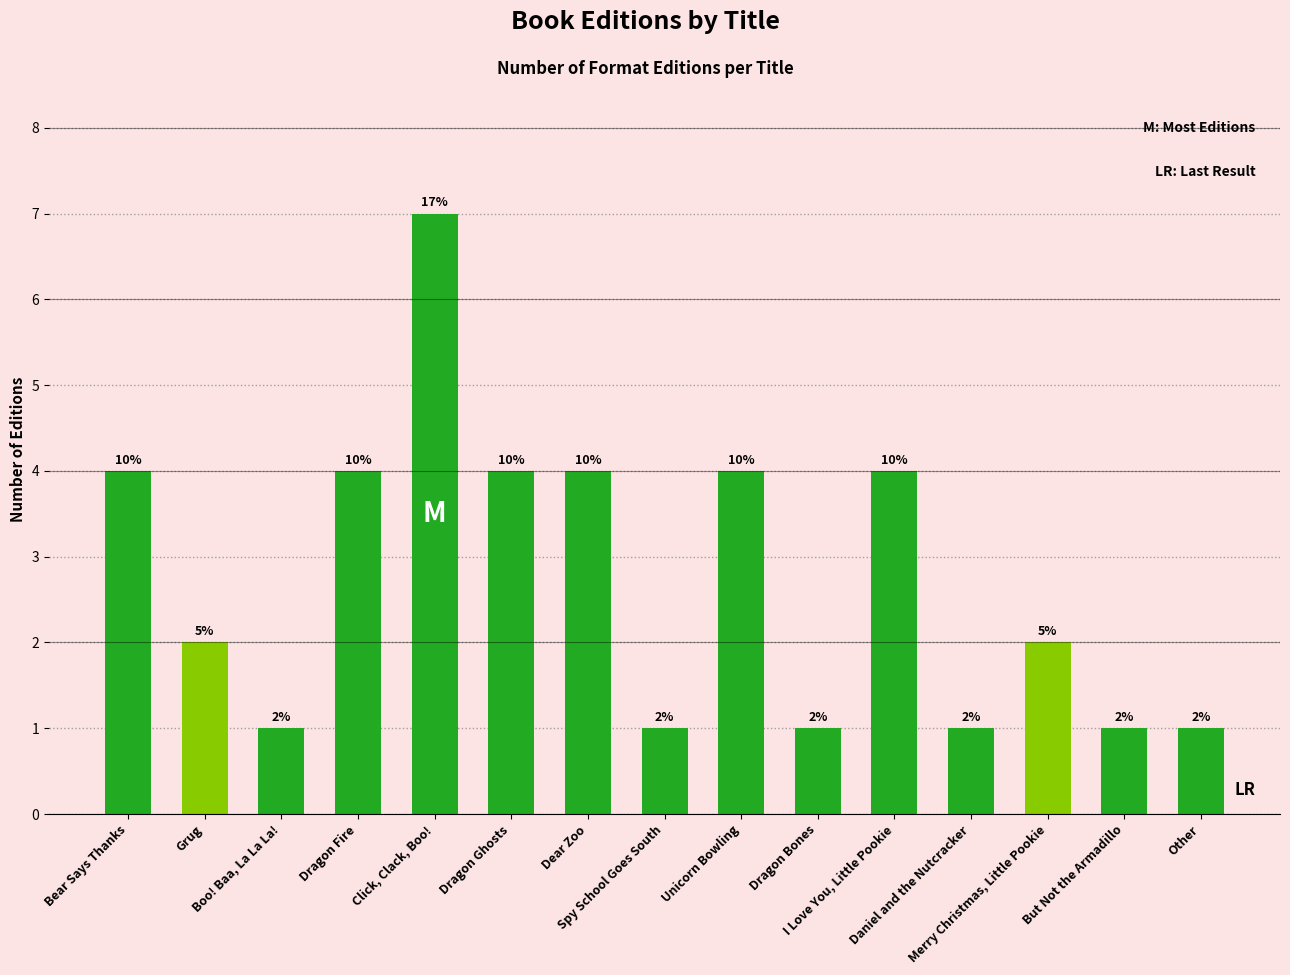

What is the sum of all values?

41